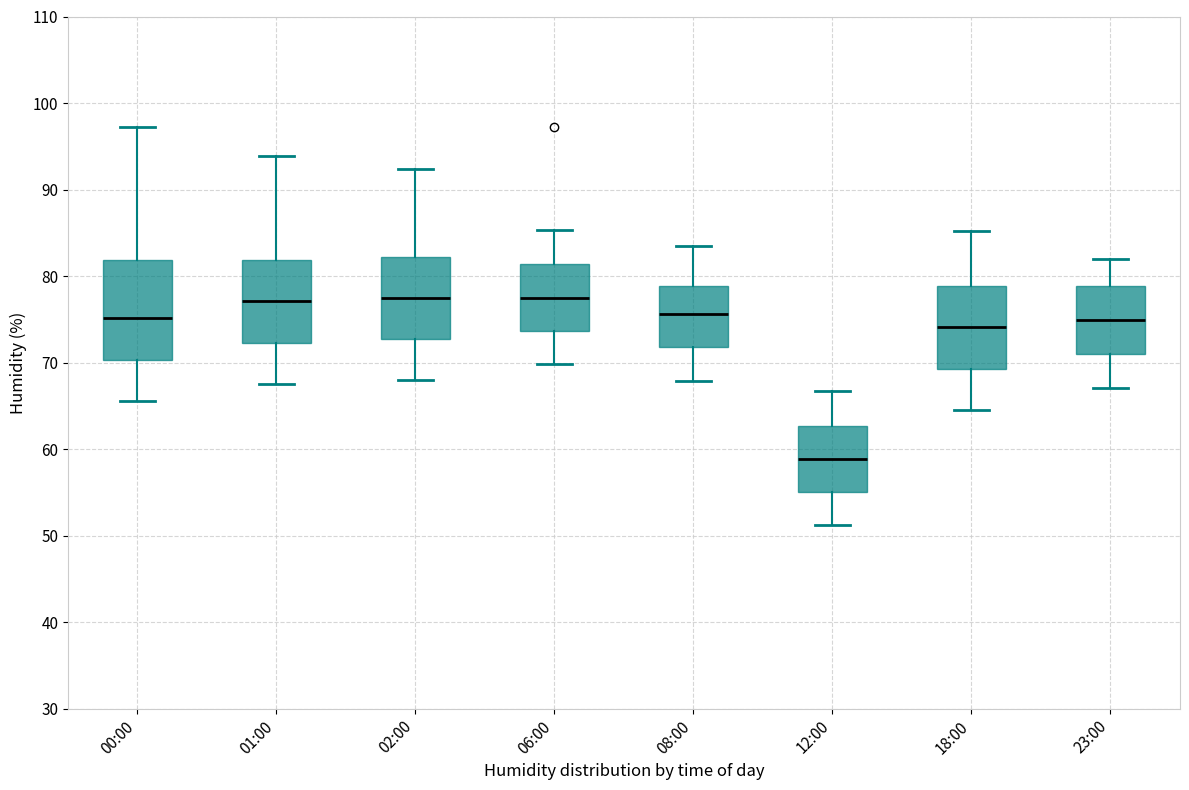

Comparing the boxes themselves (not the whiskers), which one is the tallest?

00:00